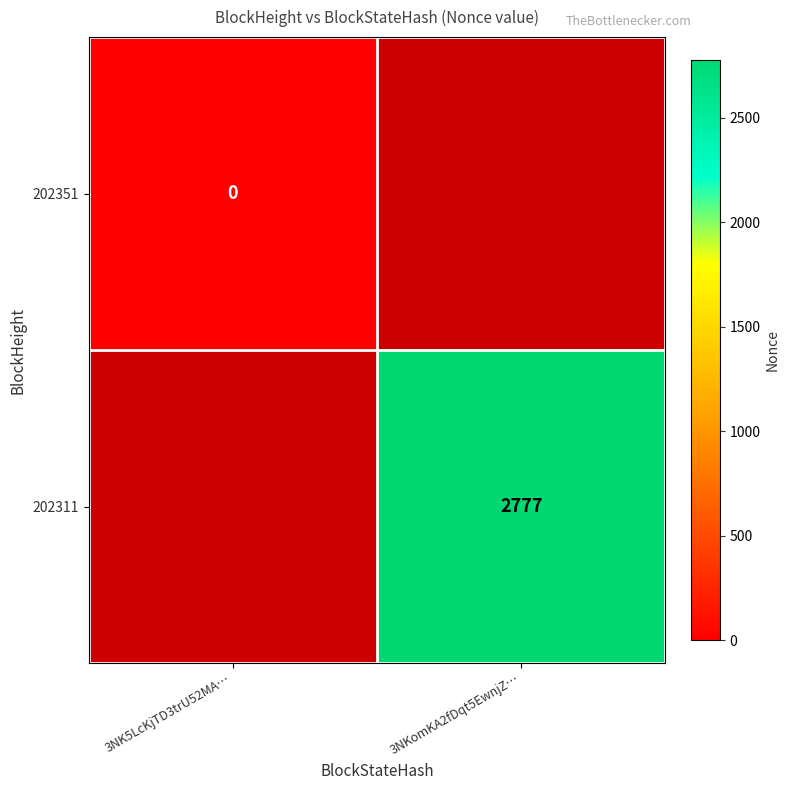

True or false: 202311 has a value of 2777 at 3NKomKA2fDqt5EwnjZ….

True